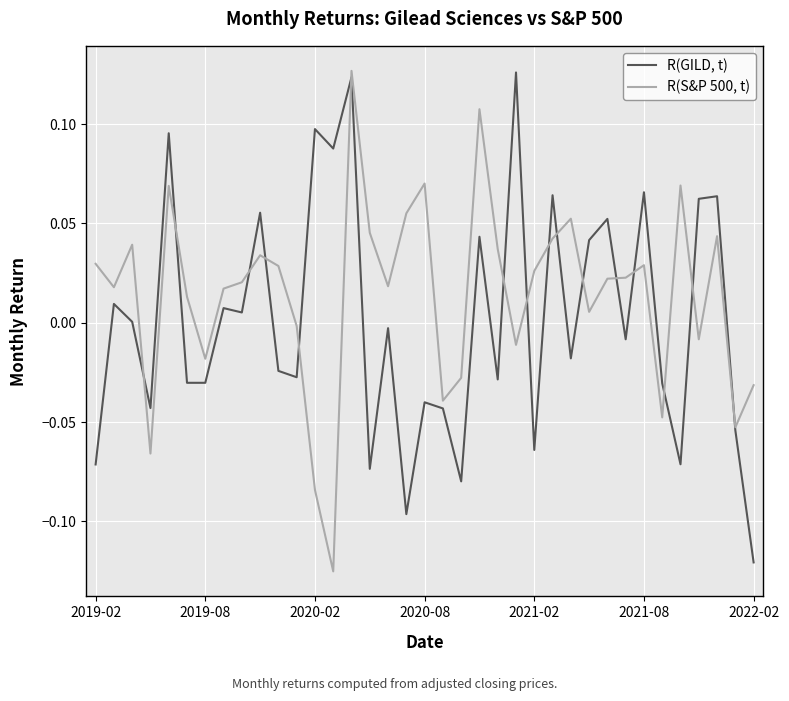

What is the difference between the maximum and minimum values in the R(GILD, t) series?

0.2